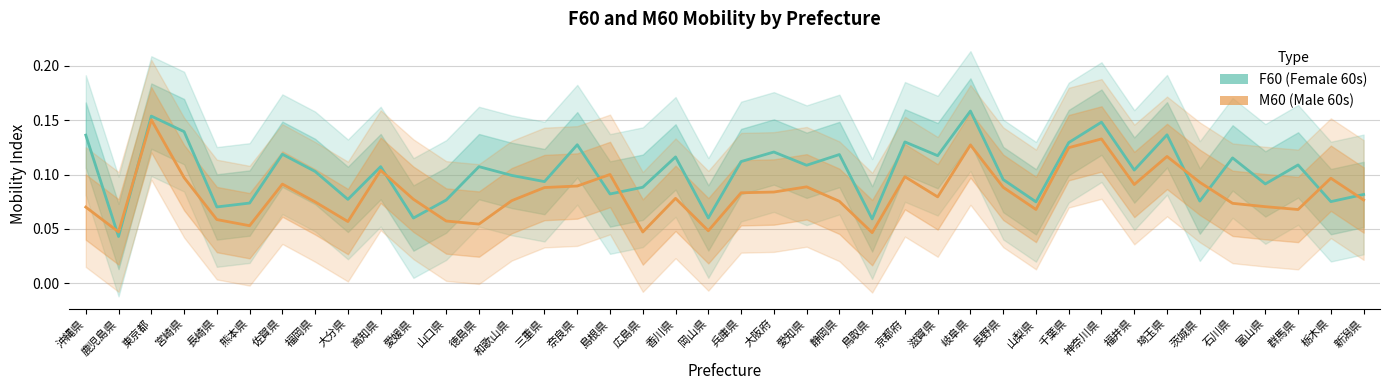

How many lines are shown in the chart?

2